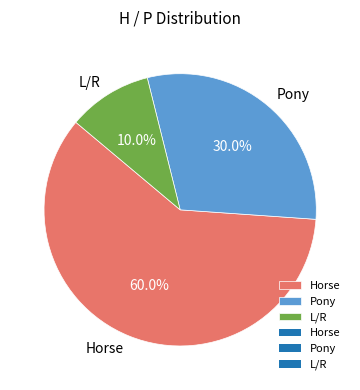

What percentage is NOT represented by Horse?

40.0%